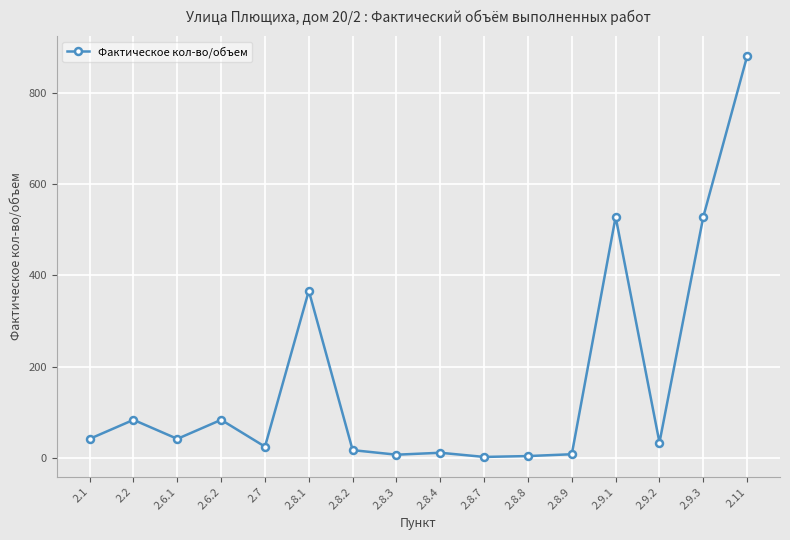

How many lines are shown in the chart?

1